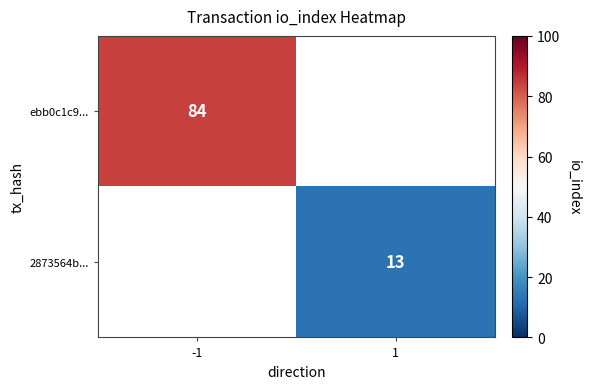

The value of 2873564b... at 1 is 13. True or false?

True